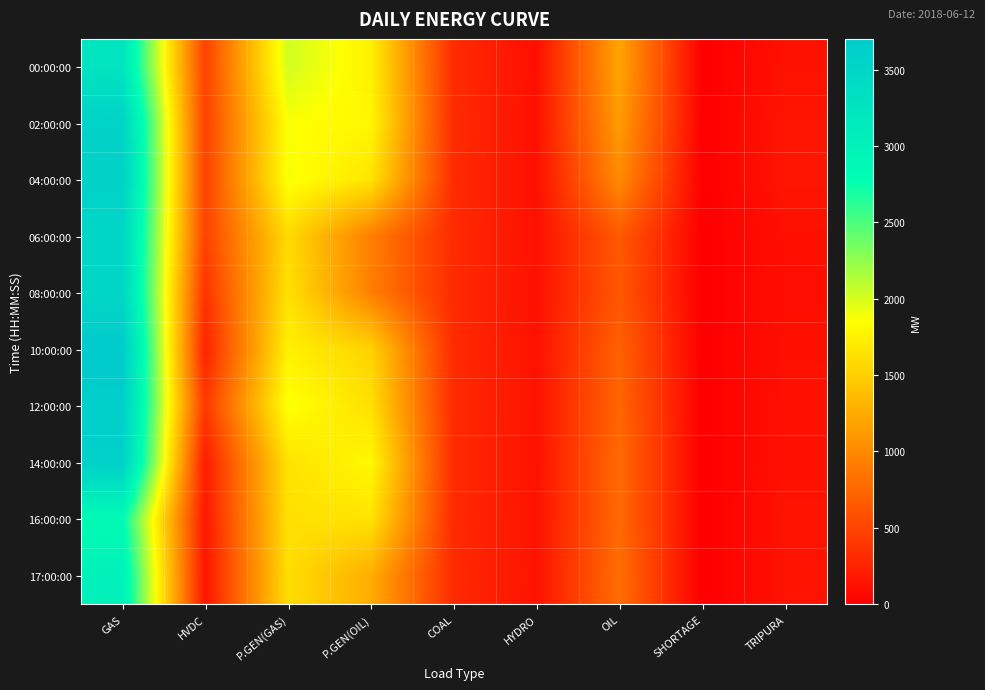

How many distinct data groups are displayed?

10